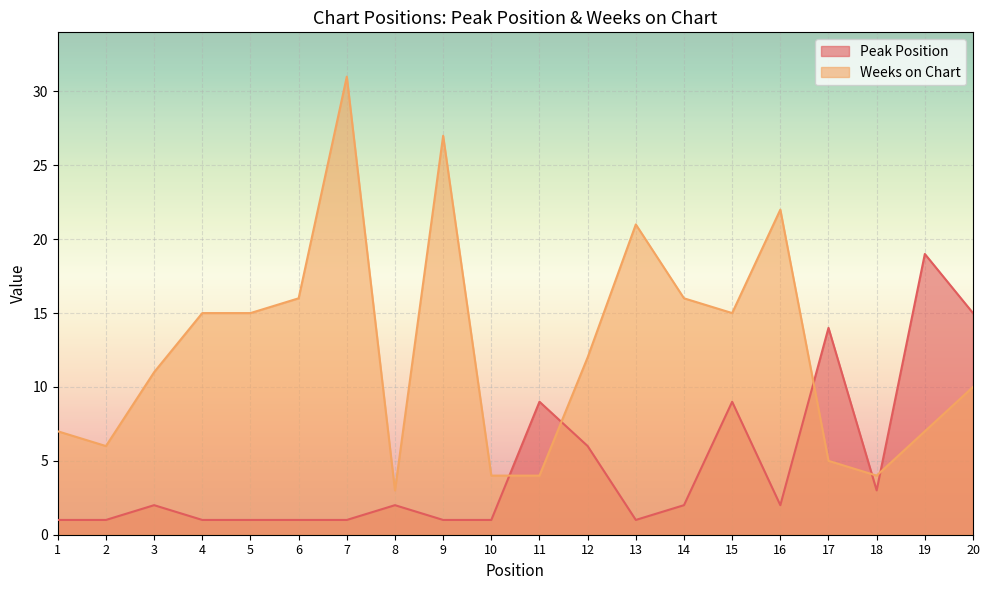

Which has a higher value, 1 or 18?

18